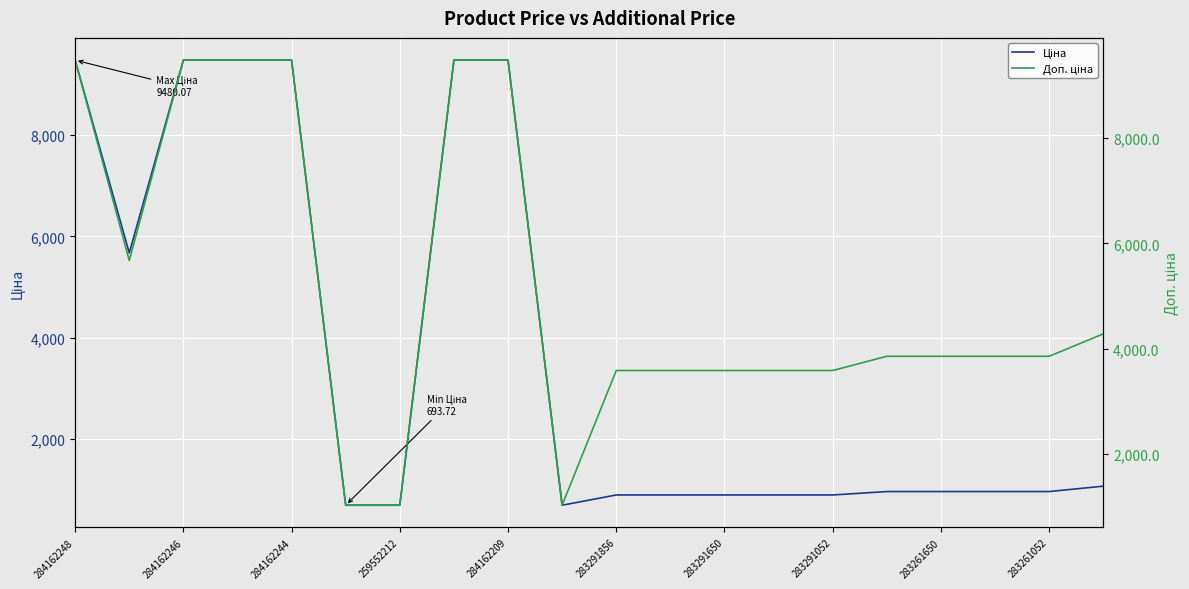

What are all the series names shown in the legend?

Ціна, Доп. ціна